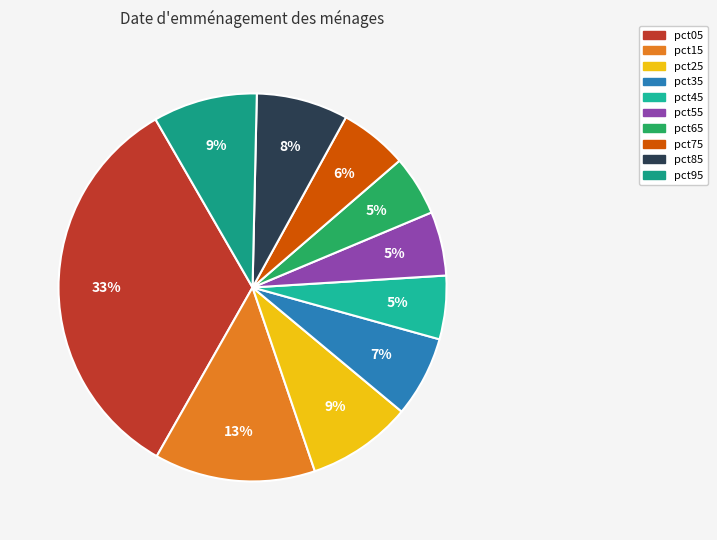

To the nearest percent, what portion does pct95 represent?

9%